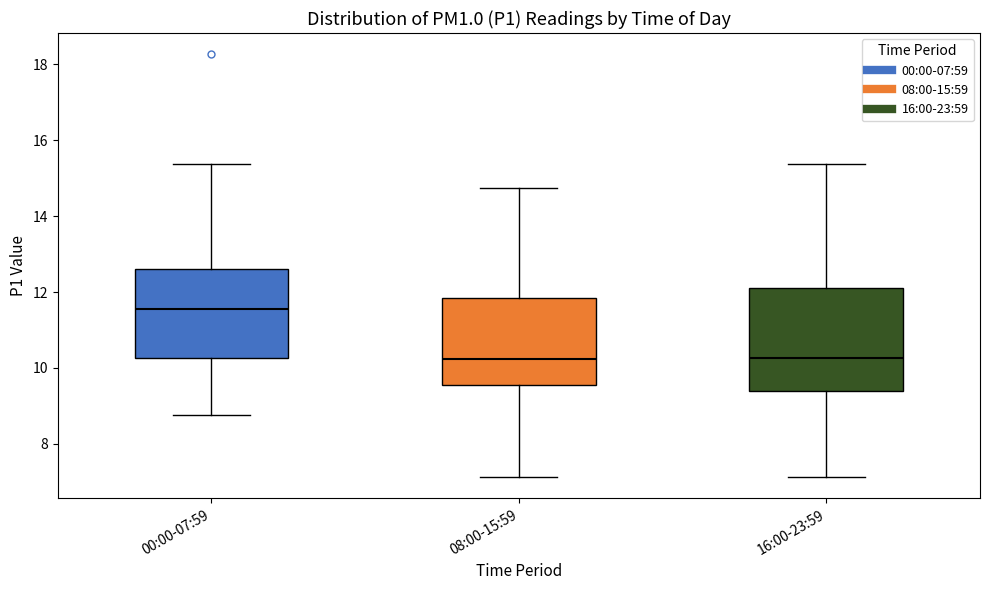

Reading left to right, transcribe this box plot: for each box, give where its median line is, the range the box spans, and where its two whiskers end, as read against the y-axis. The values are not printed on the chart, so give them approximately, as read against the axis.

00:00-07:59: median 11.6, box 10.2 to 12.6, whiskers 8.8 to 15.4
08:00-15:59: median 10.2, box 9.6 to 11.8, whiskers 7.2 to 14.8
16:00-23:59: median 10.2, box 9.4 to 12.2, whiskers 7.2 to 15.4